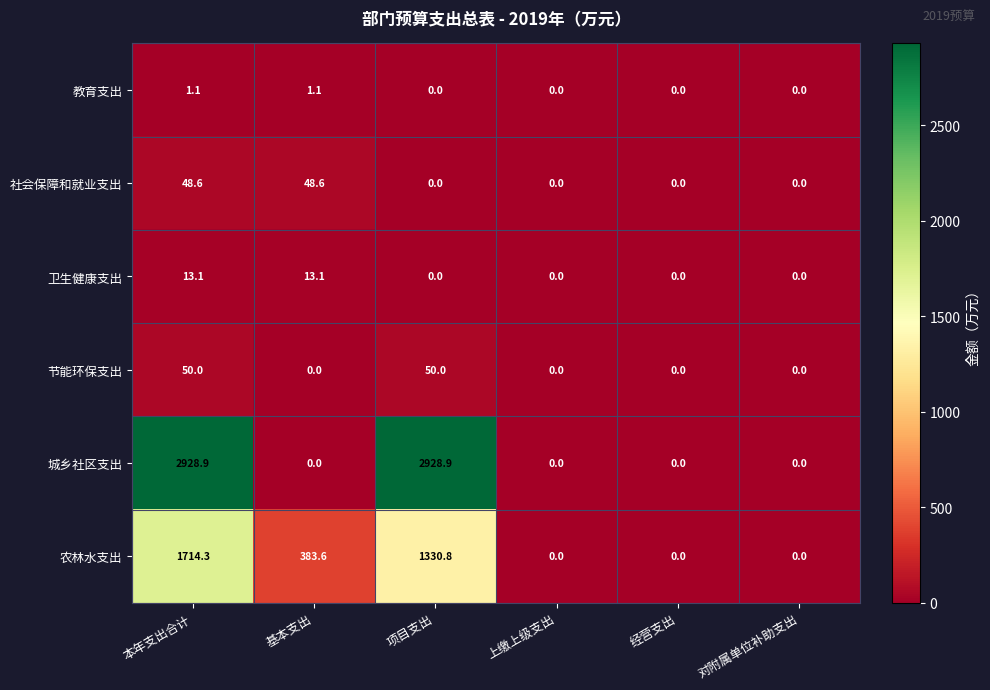

Which series has the largest total across all categories?

城乡社区支出